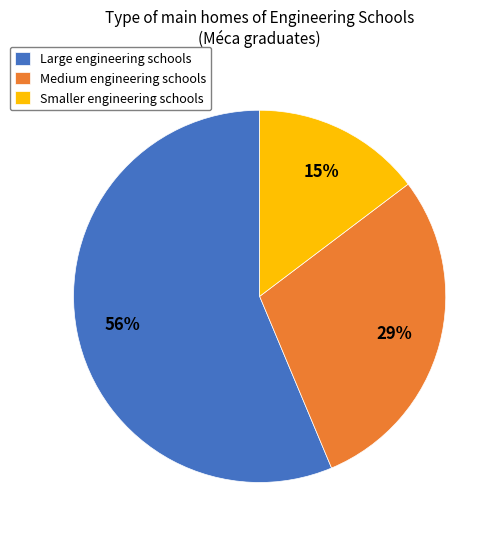

Between Large engineering schools and Smaller engineering schools, which is larger?

Large engineering schools